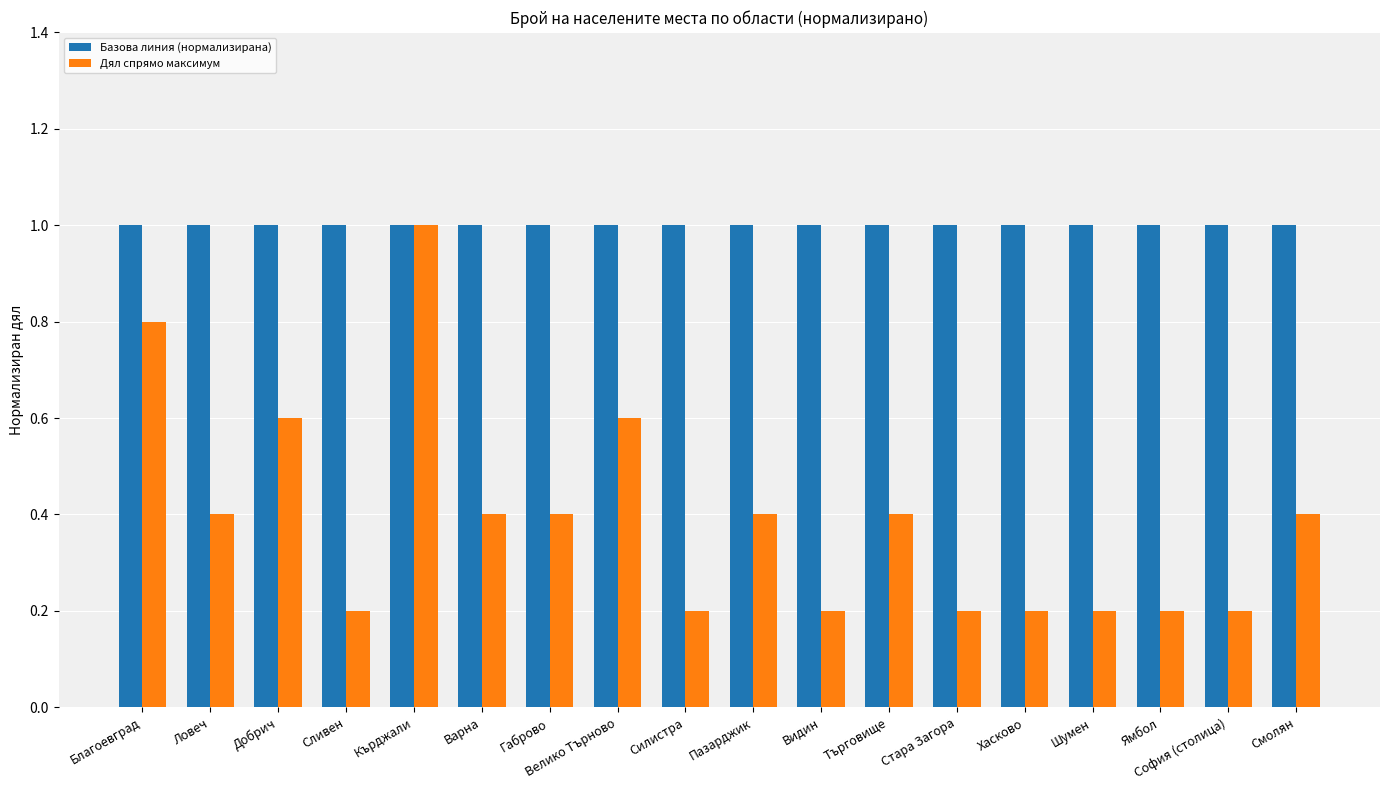

What is the highest value of the Базова линия (нормализирана) series?

1.0